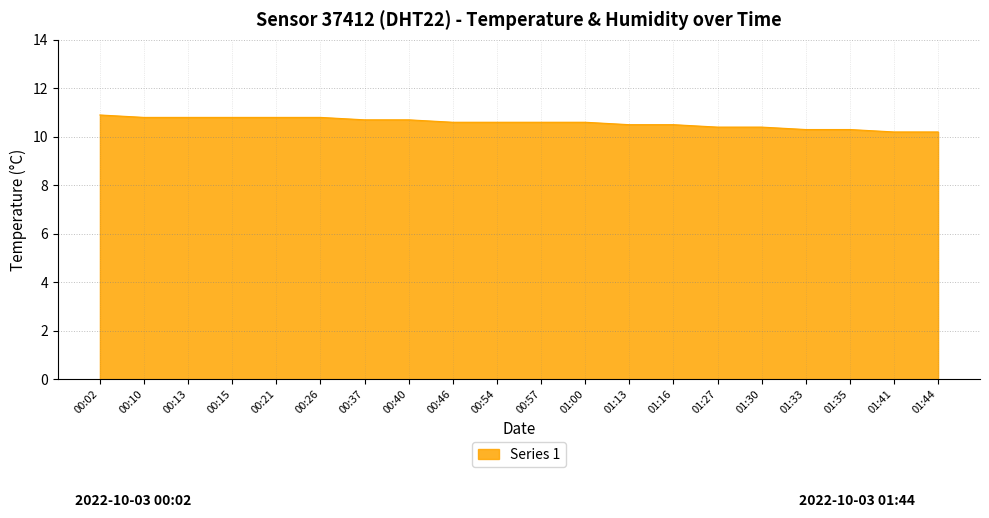

Is it true that the value at 00:37 is 16.9?

False